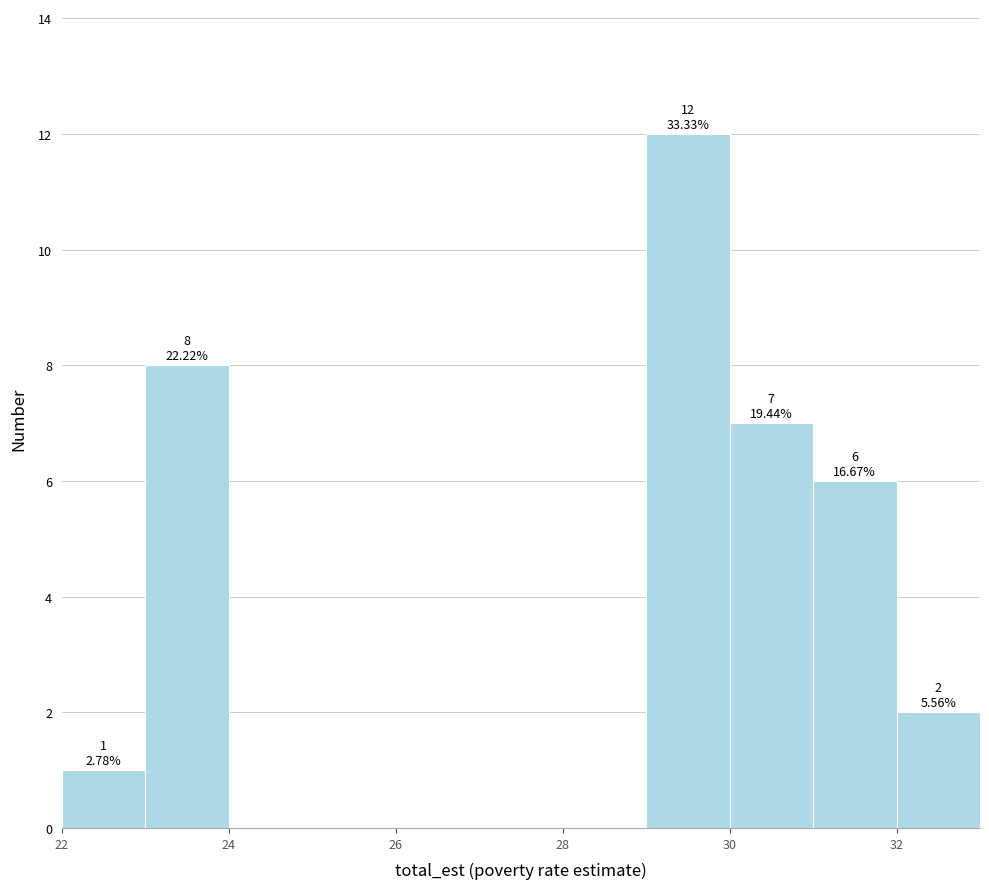

Over which range of the x-axis is the bar tallest?

29 to 30